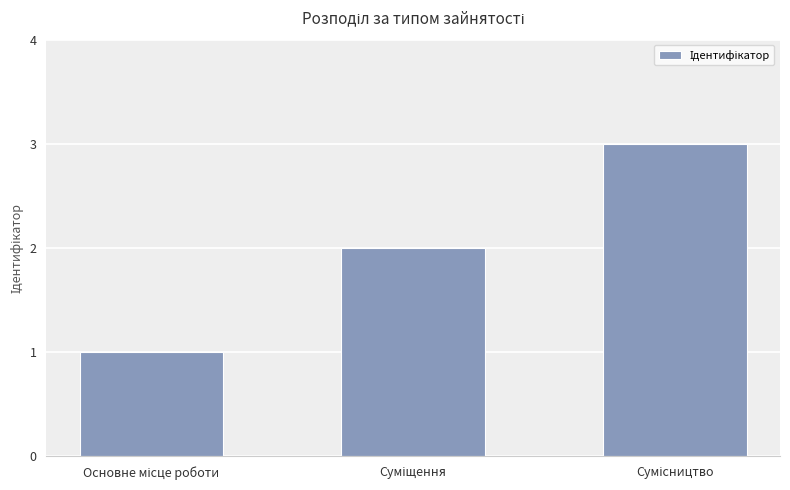

How many values are below 2?

1